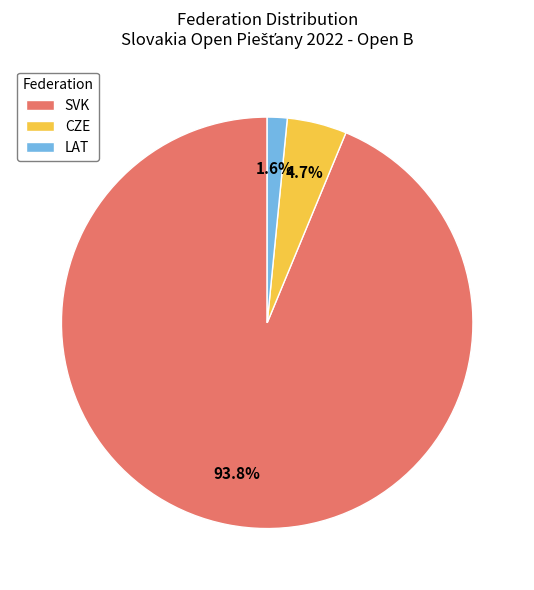

Between LAT and CZE, which is larger?

CZE